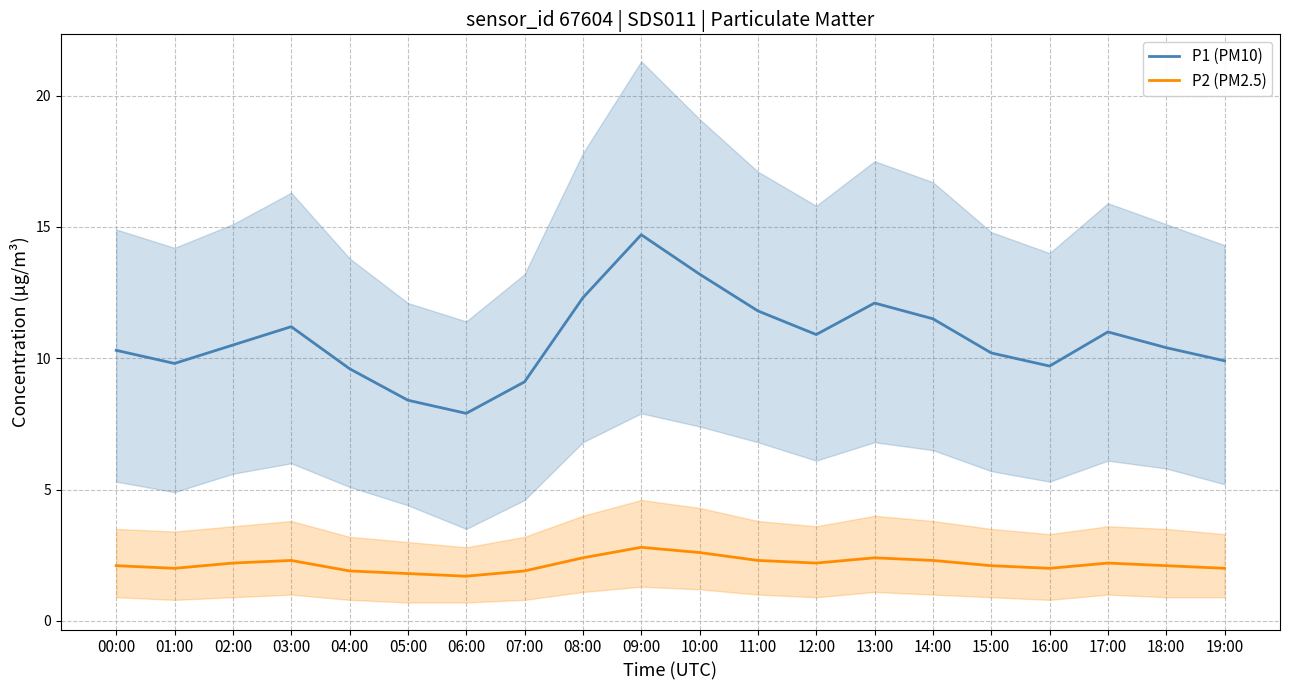

At which label does P2 (PM2.5) reach its peak?

09:00